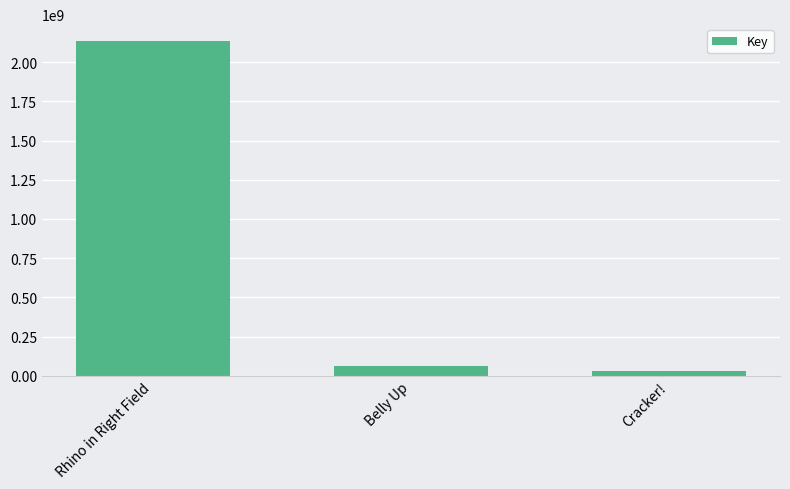

Reading left to right, list all the values displayed in this chart.

2135991761	62586013	31041879